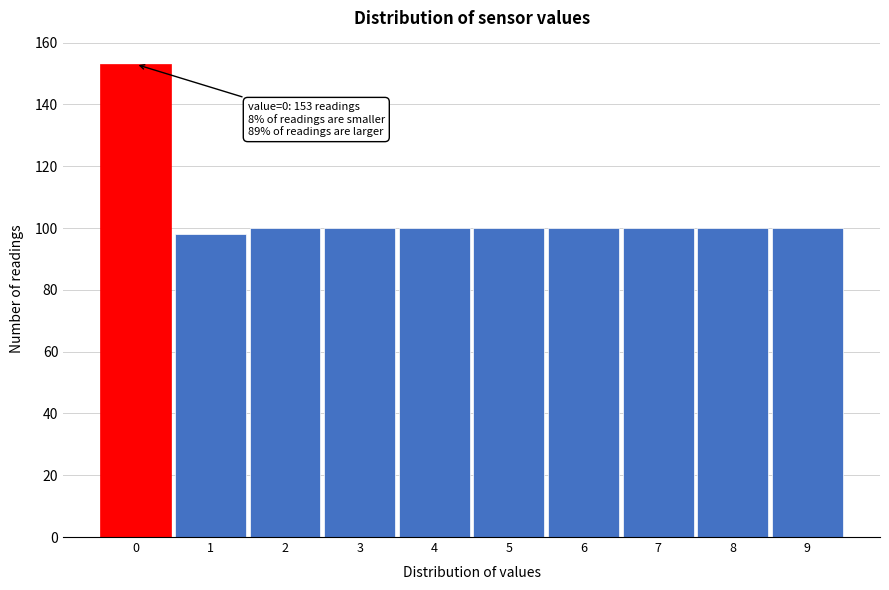

Which range on the x-axis has the tallest bar?

-0.5 to 0.5